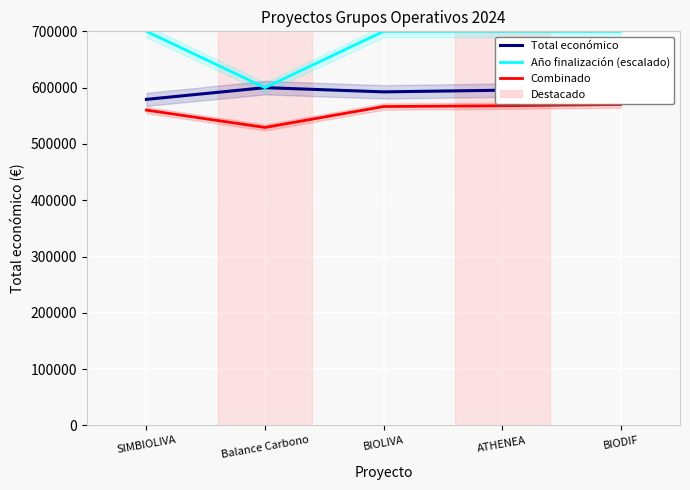

Which has a higher value, BIODIF or BIOLIVA?

BIODIF